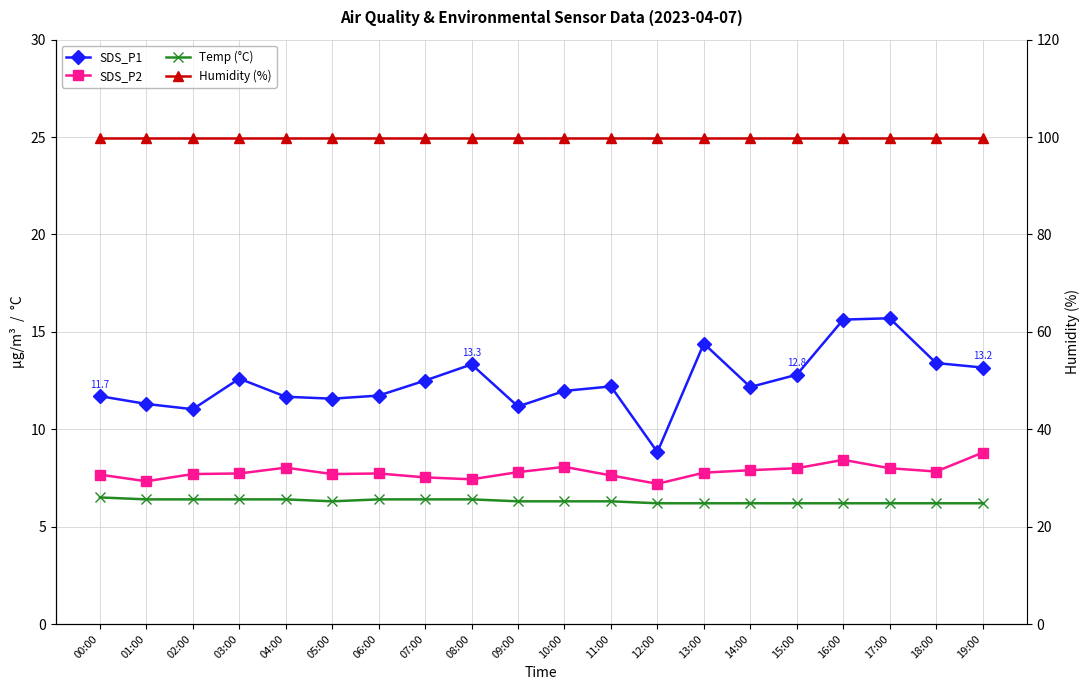

Which series has the largest range (max minus min)?

SDS_P1